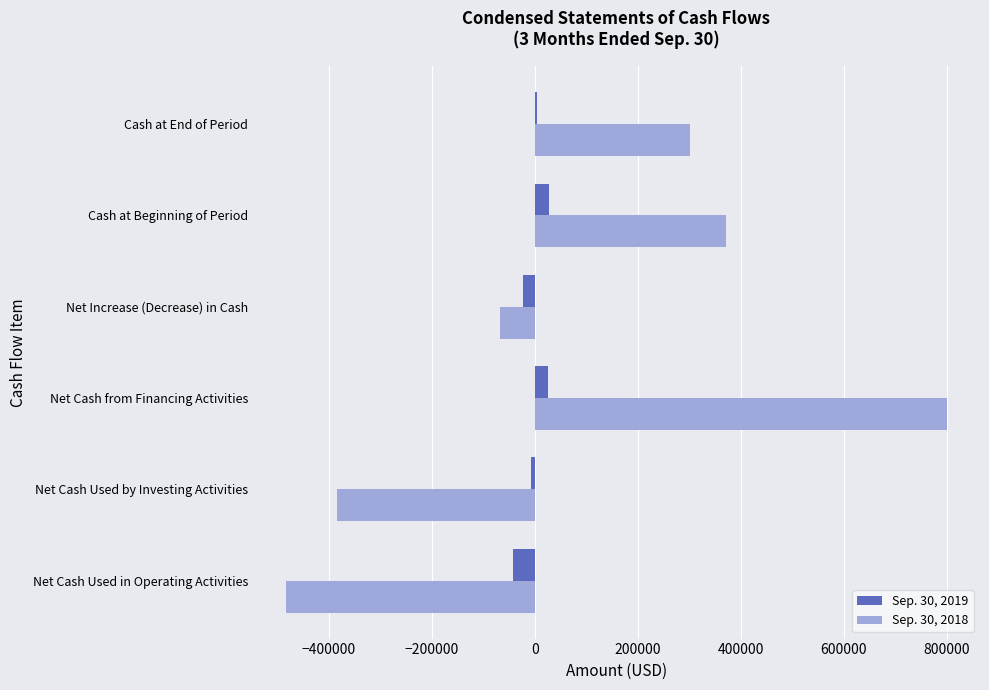

What is the spread (max minus min) of values at Net Cash Used in Operating Activities?

441807